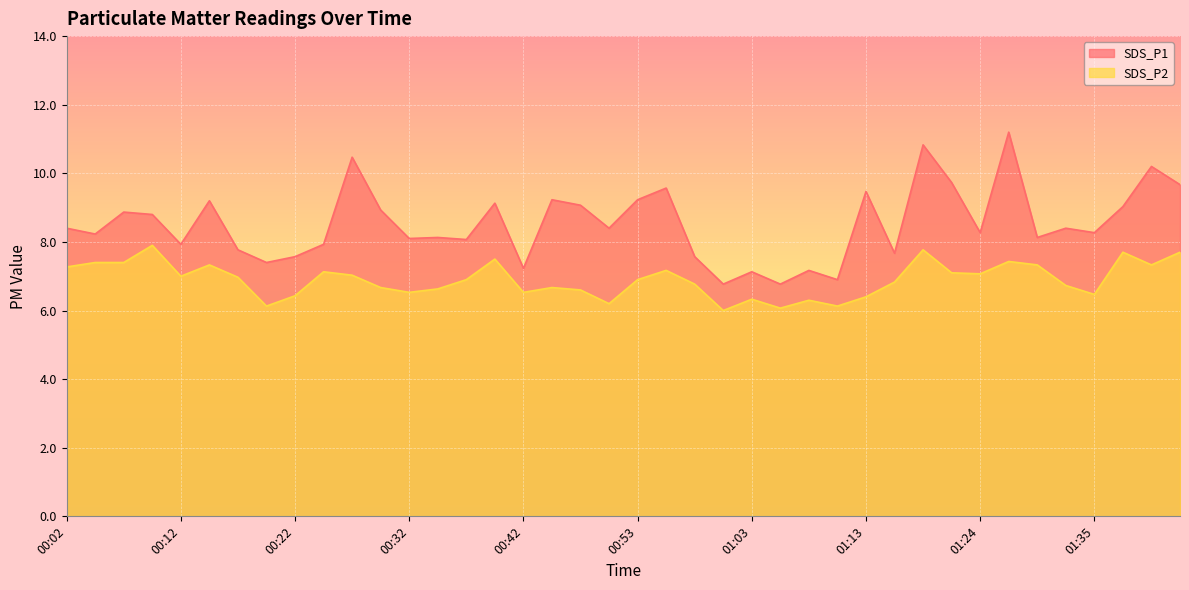

True or false: SDS_P1 and SDS_P2 intersect in this chart.

False